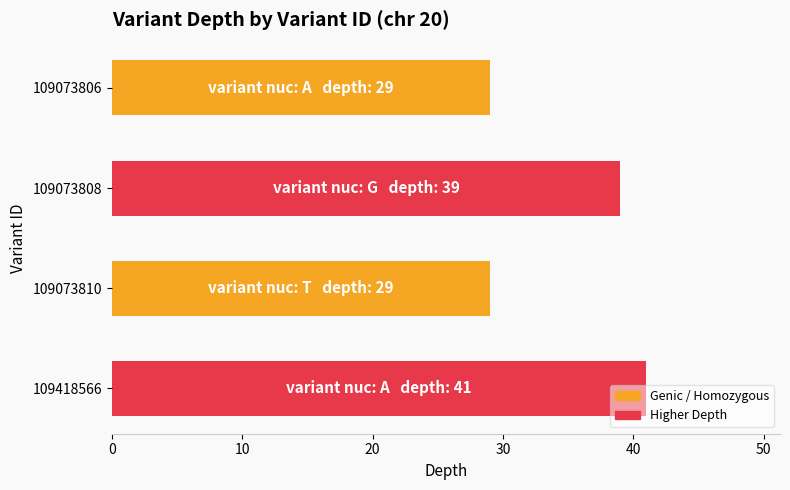

What value does the data have at 109073810?

29